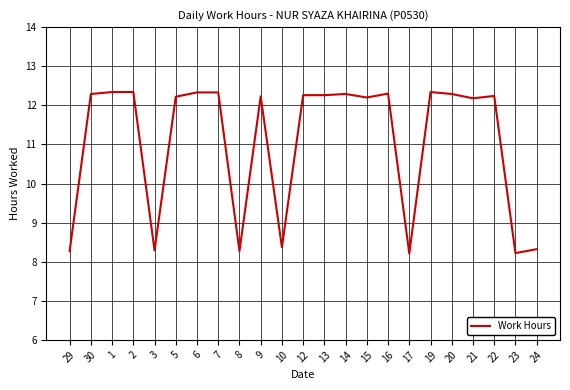

What is the difference between the maximum and minimum values?

4.1